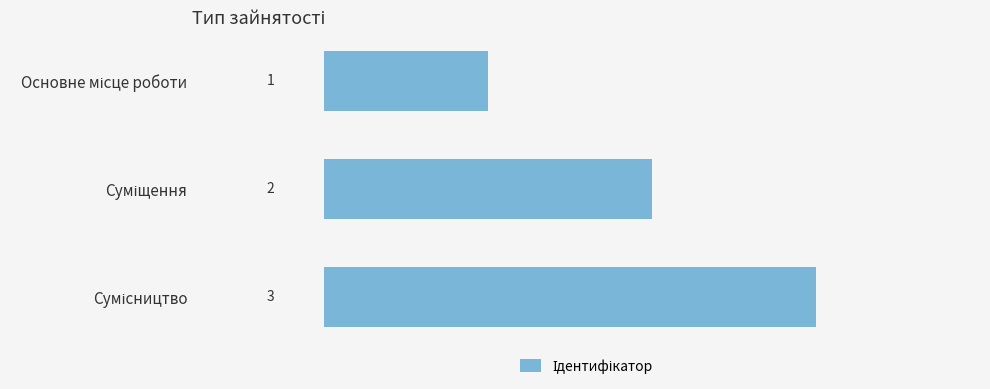

How many values are between 1 and 3?

3